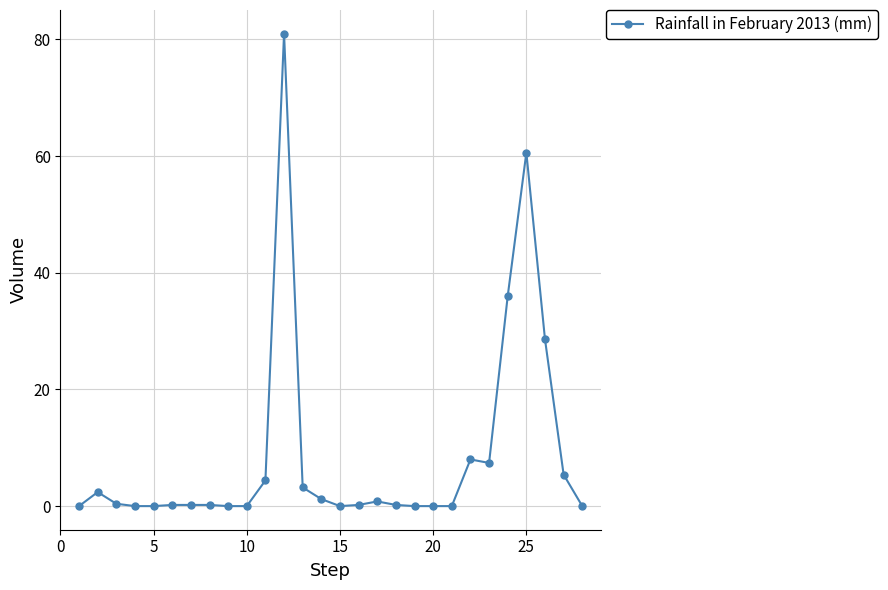

What is the value of the 12th point from the left?

81.0